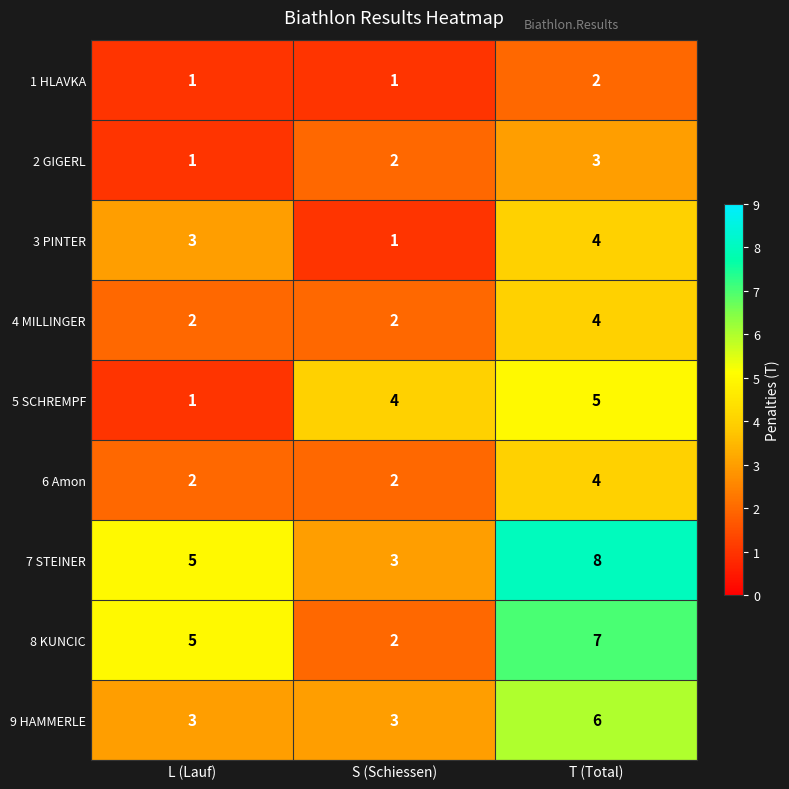

What is the sum of the 3 PINTER values at T (Total) and L (Lauf)?

7